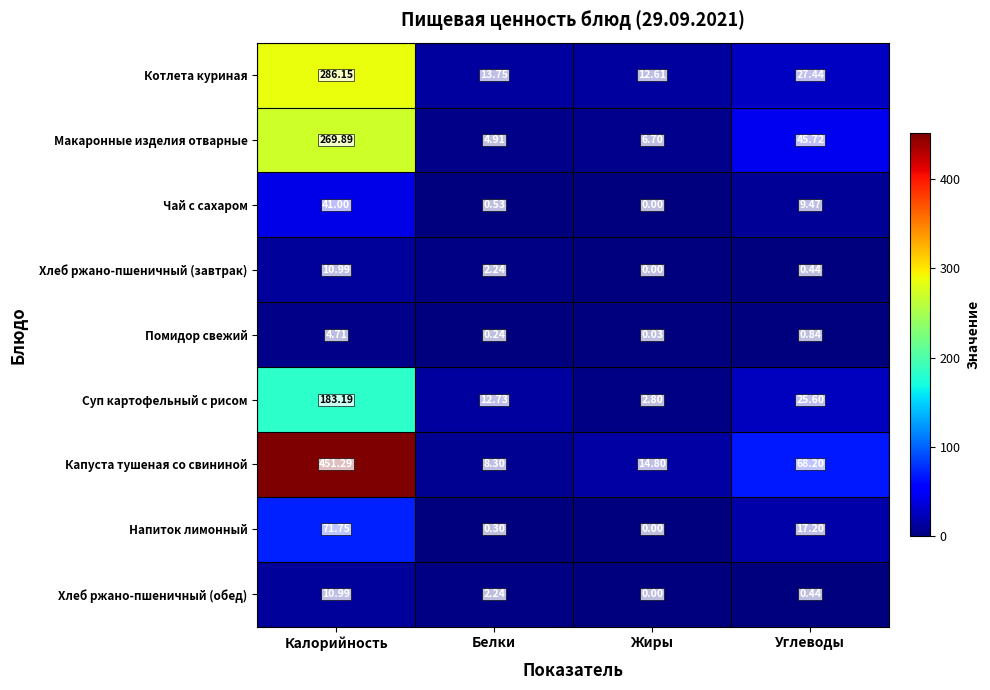

List the labels in order of Помидор свежий value, smallest first.

Жиры, Белки, Углеводы, Калорийность